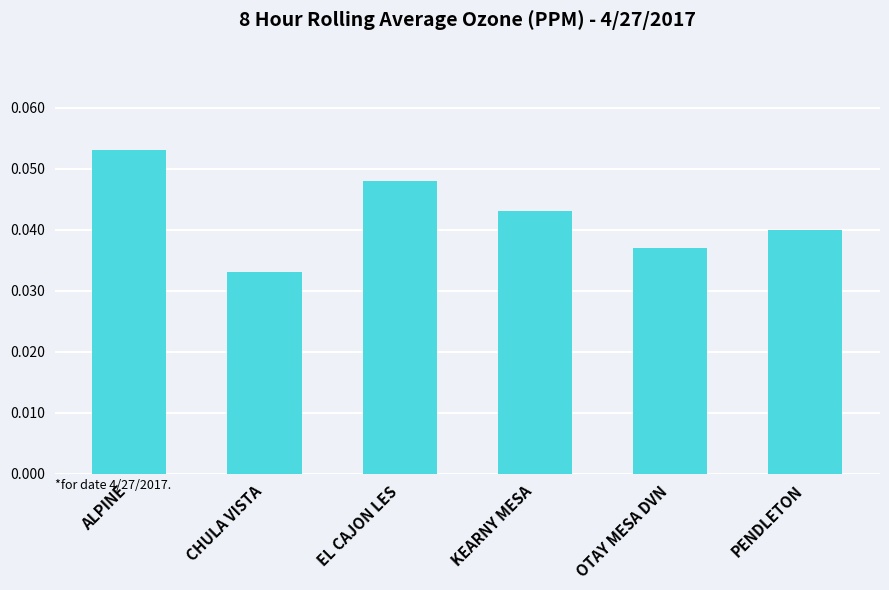

What position from the left is KEARNY MESA?

4